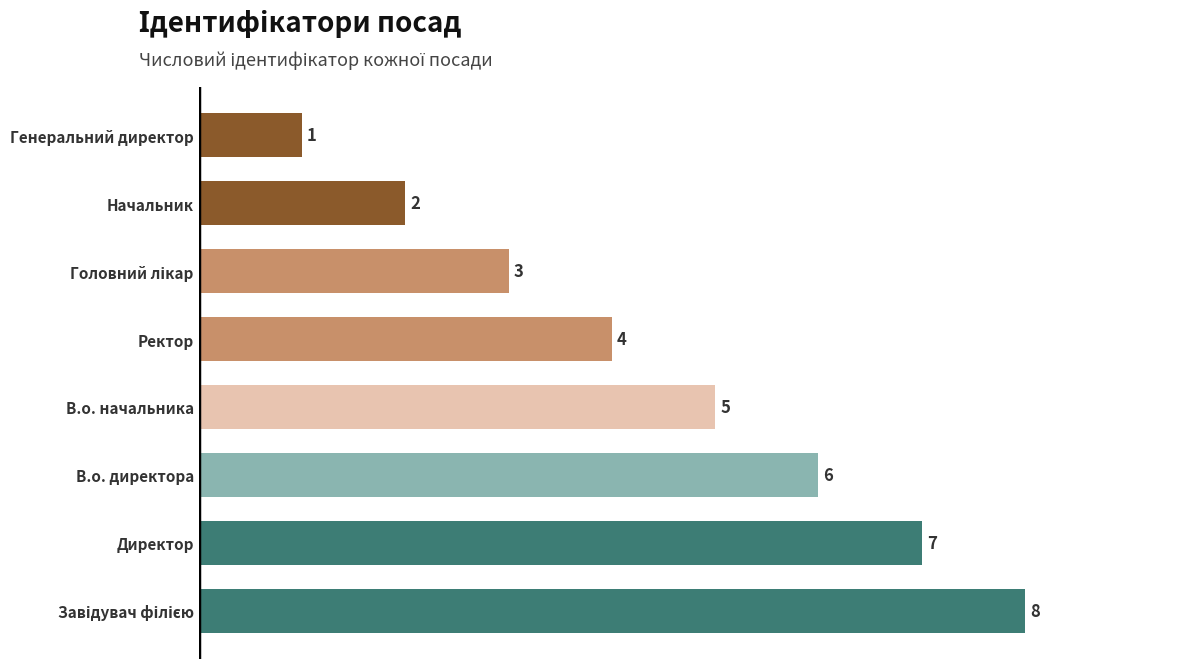

Which label corresponds to the smallest value in the chart?

Генеральний директор